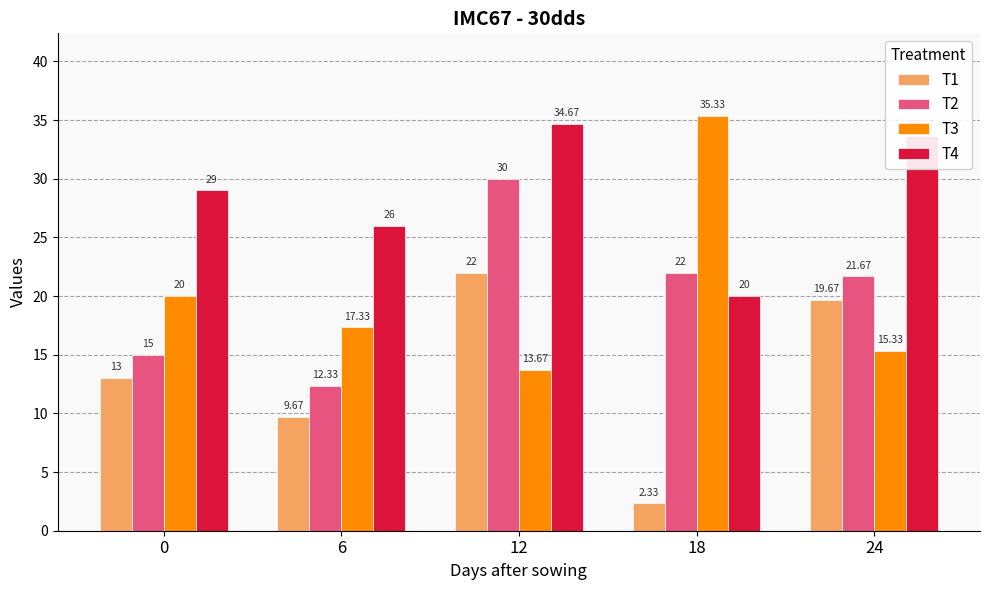

Which series has the largest total across all categories?

T4